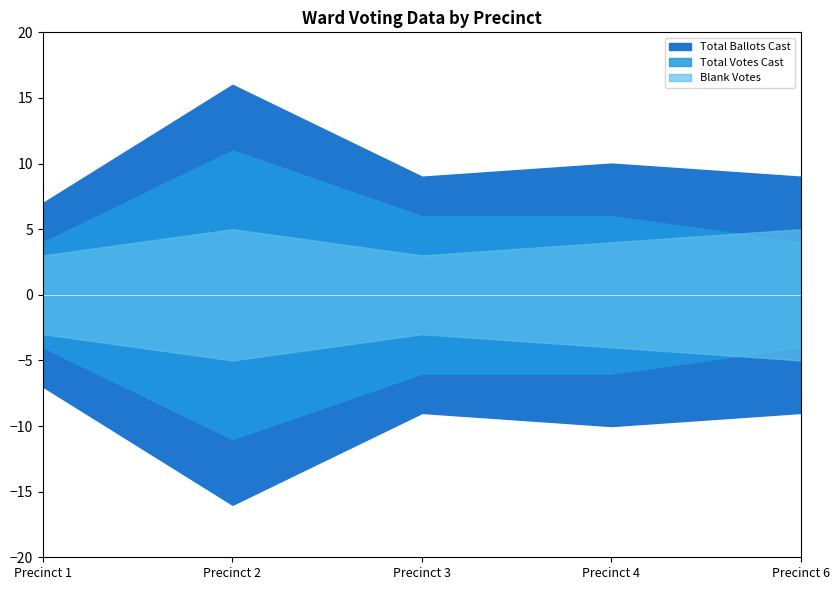

What are all the series names shown in the legend?

Total Ballots Cast, Blank Votes, Total Votes Cast